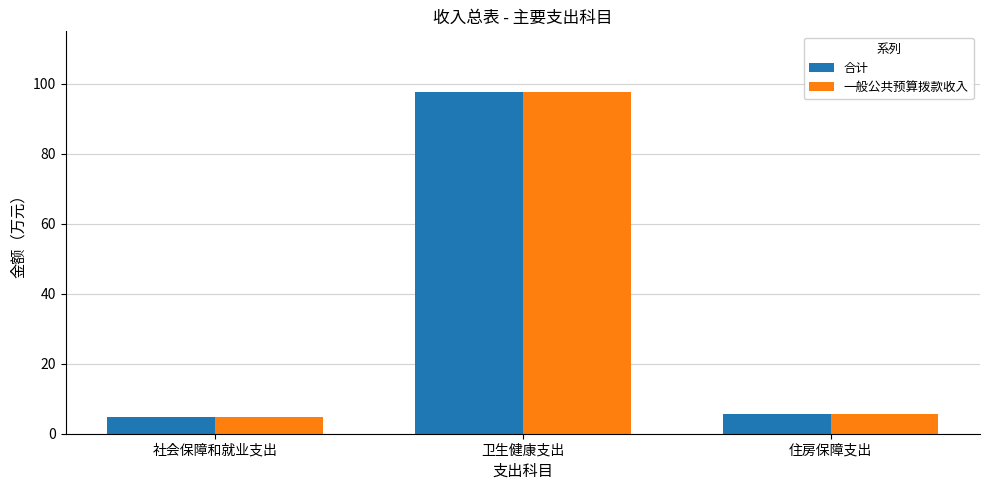

What is the sum of the 一般公共预算拨款收入 values at 住房保障支出 and 卫生健康支出?

103.3